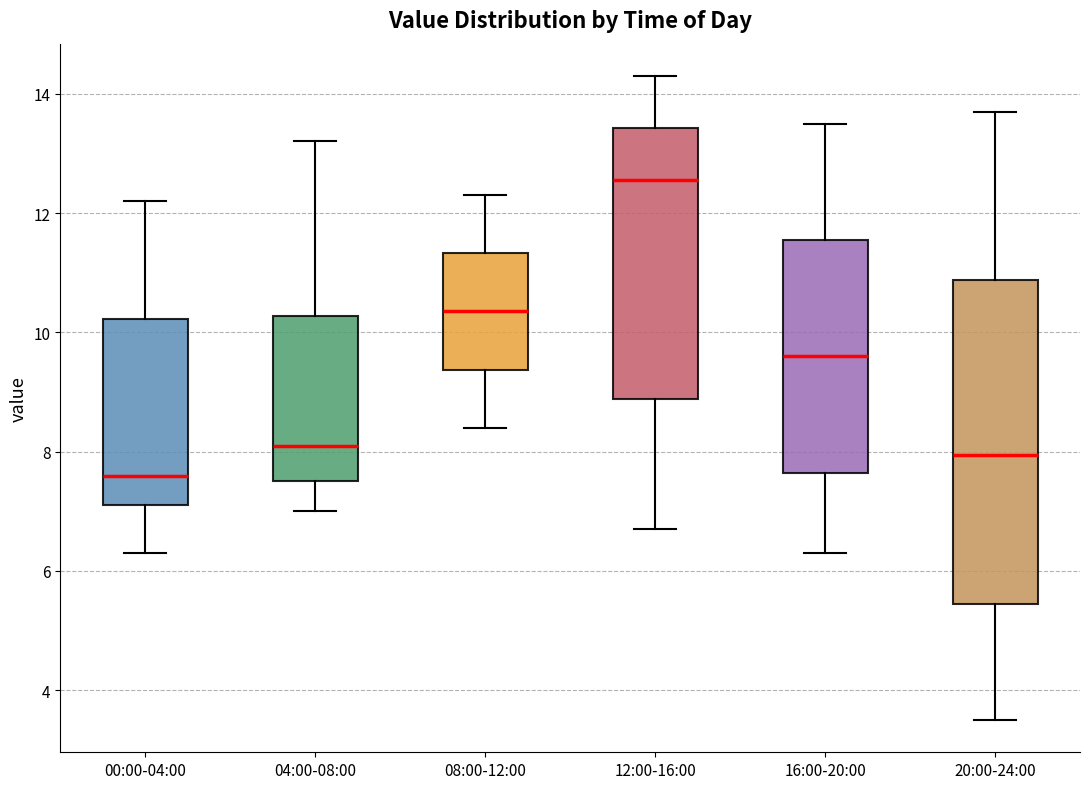

Which box has the highest median line?

12:00-16:00